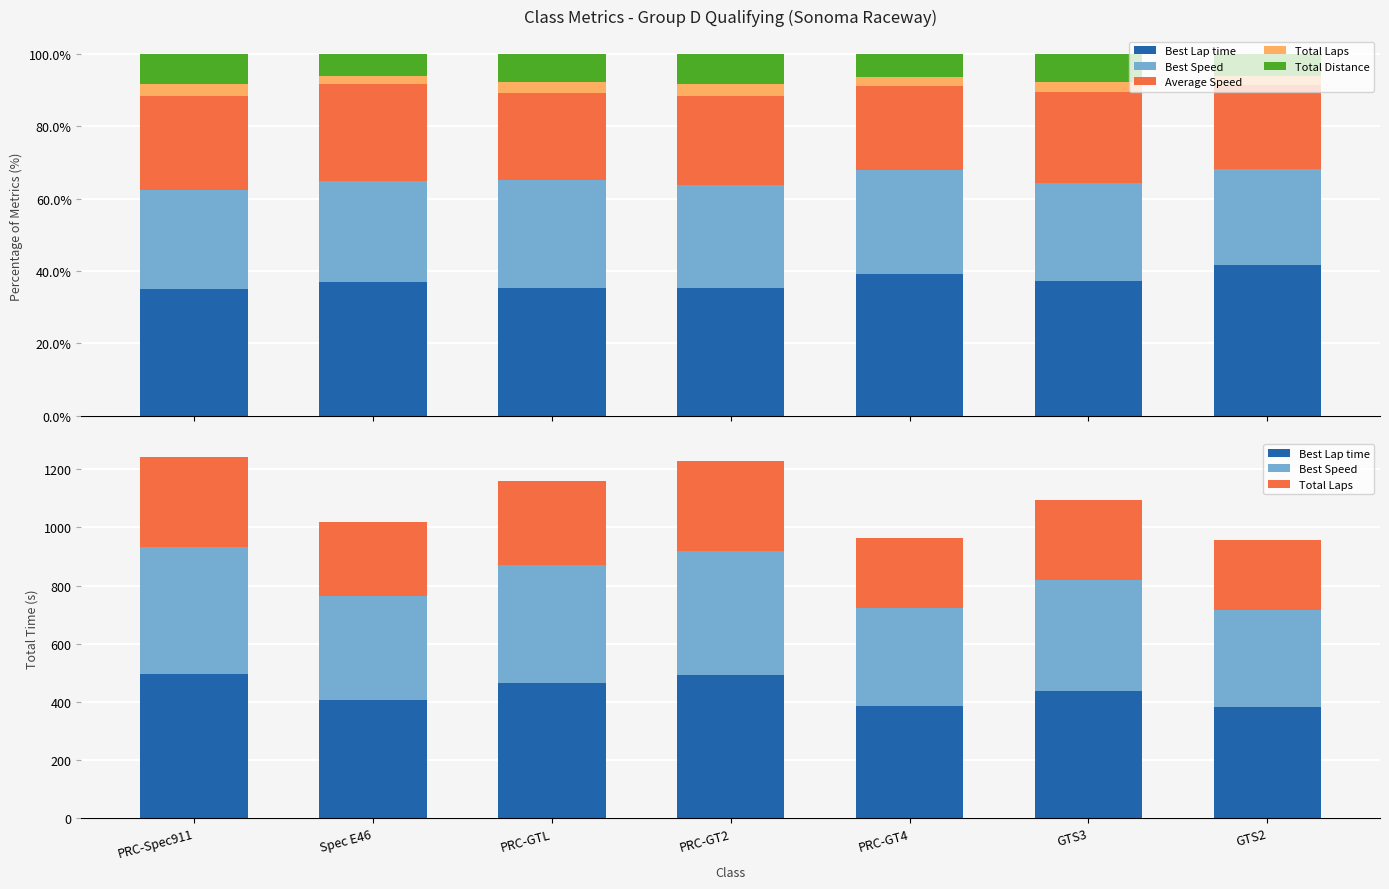

What is the label of the 1st bar from the right?

GTS2